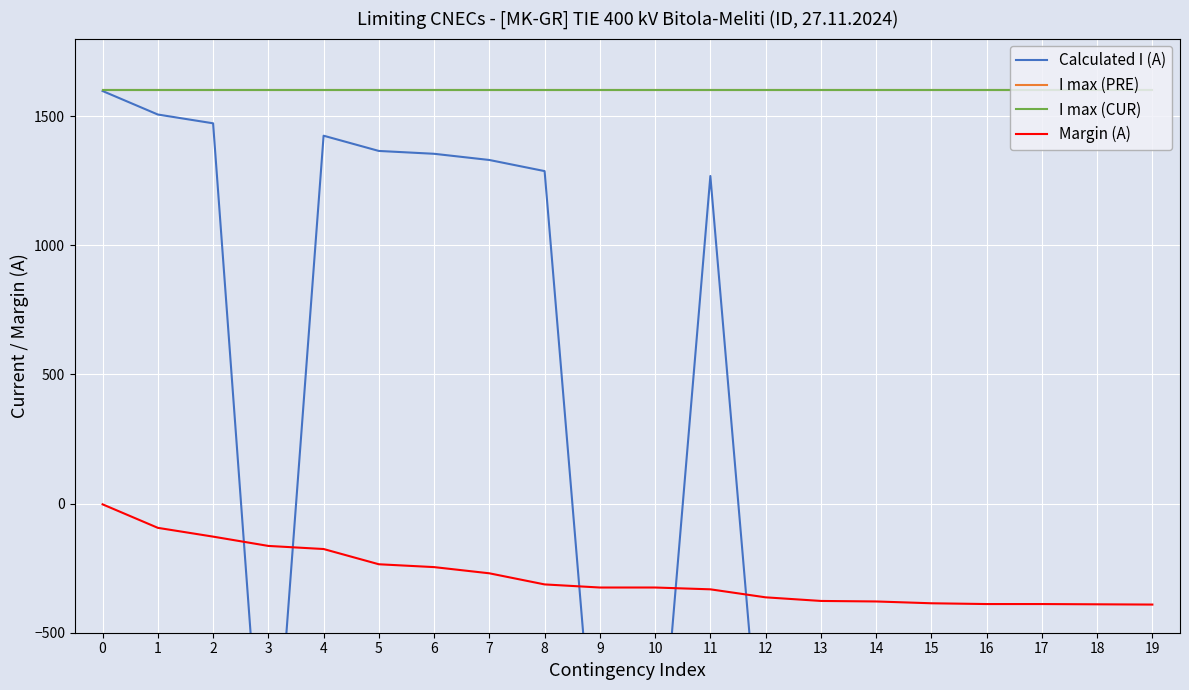

At how many categories does at least one series exceed -433?

20